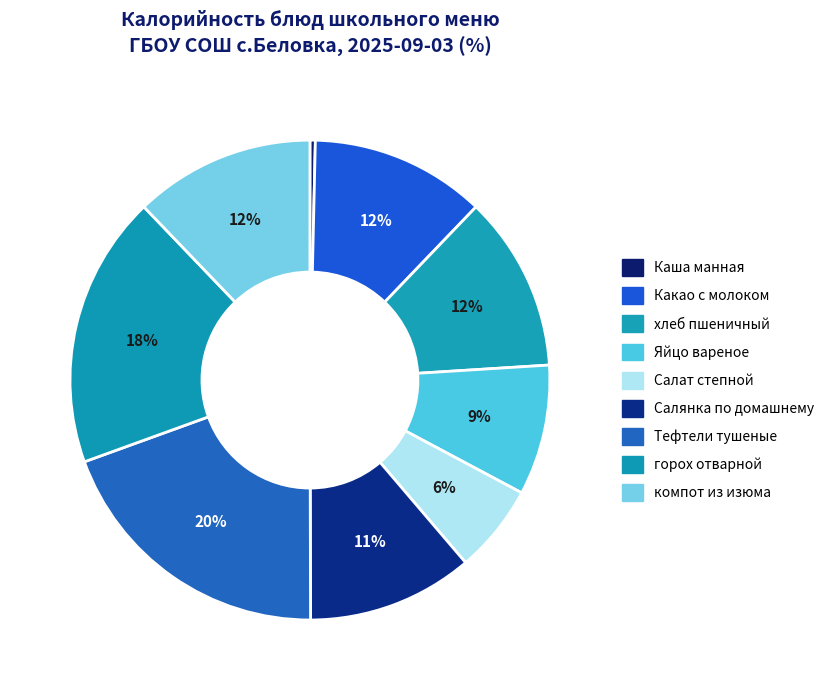

To the nearest percent, what is the combined percentage of горох отварной and Тефтели тушеные?

38%